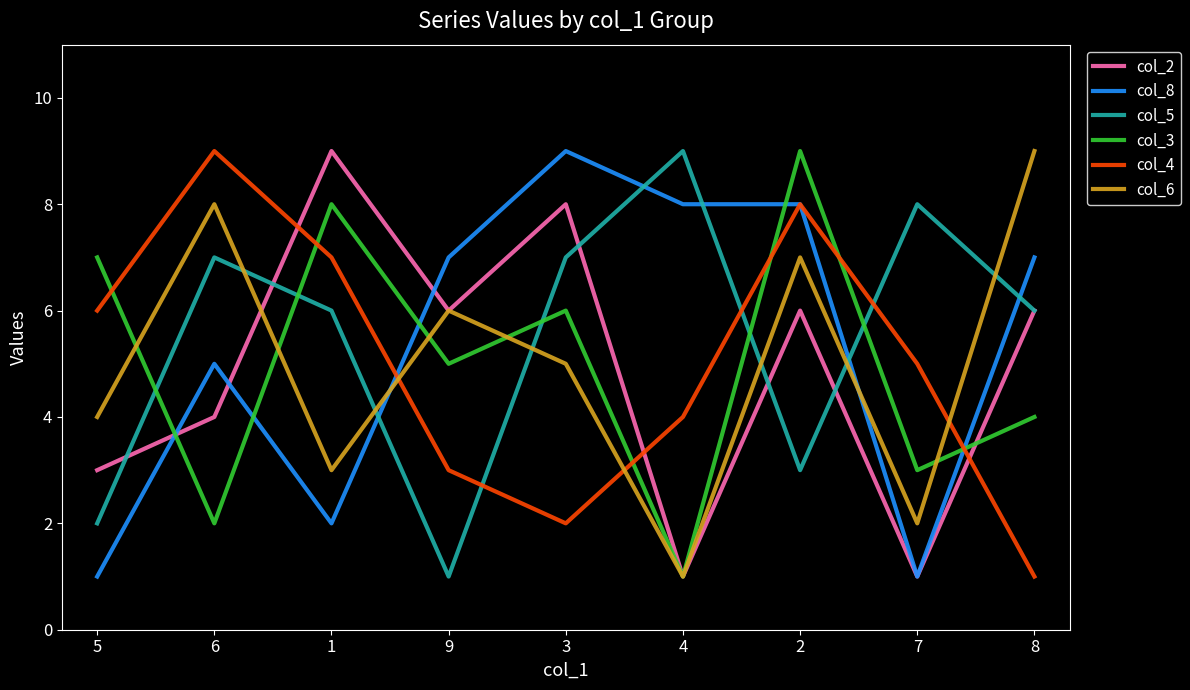

True or false: col_4 and col_3 cross at least once.

True